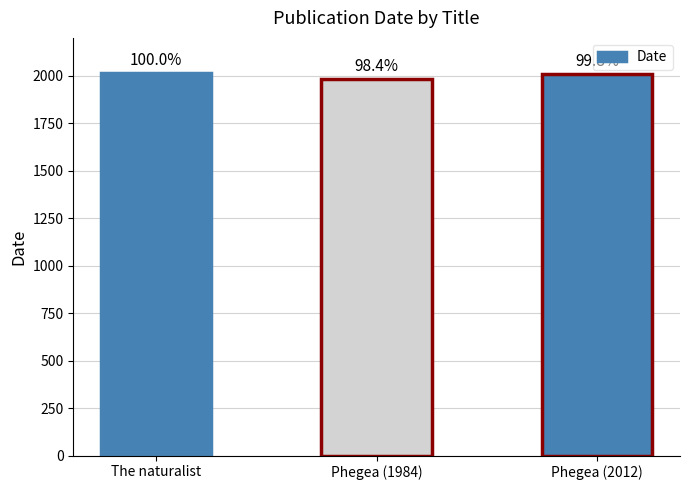

How many values are between 1984 and 2017?

3